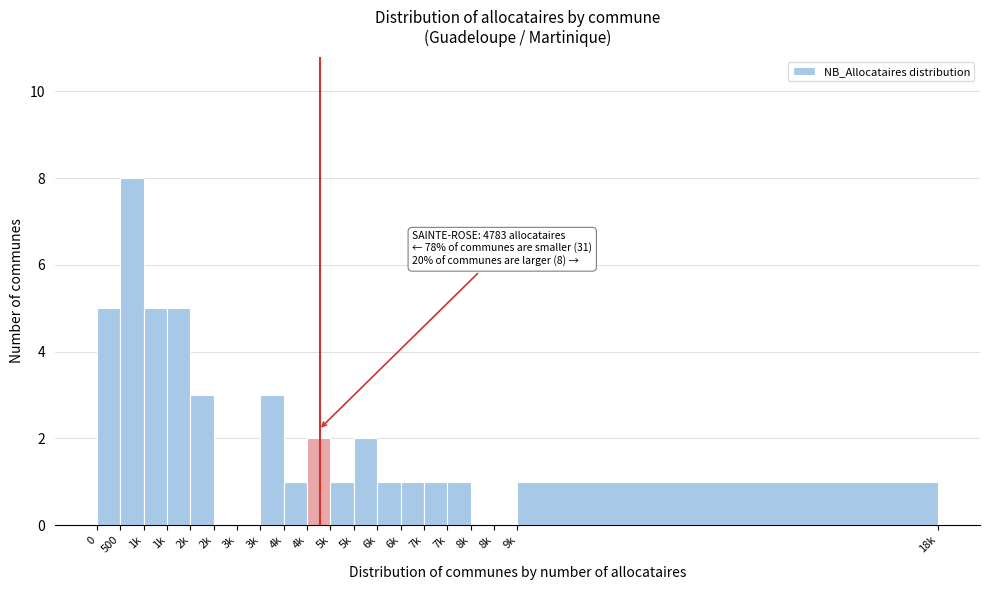

Count the number of data series in this chart.

1